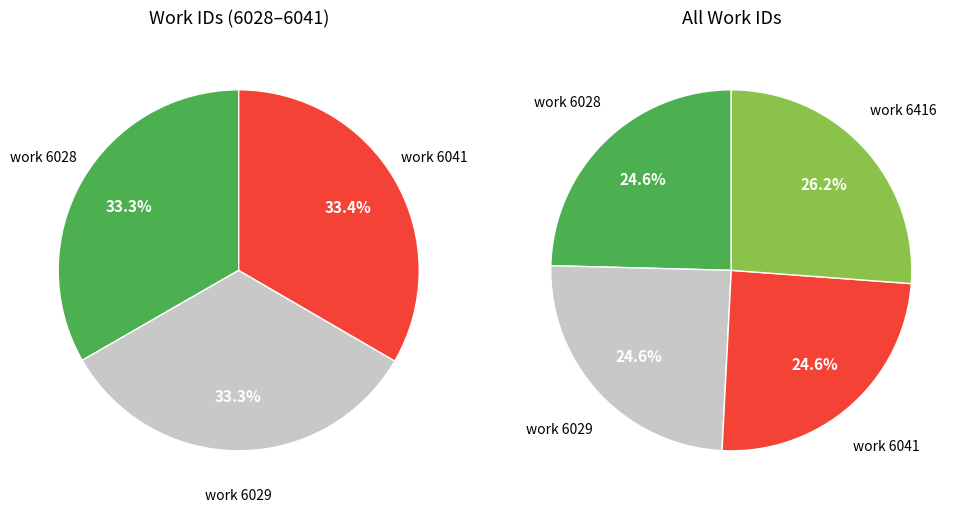

What portion of the pie excludes work 6028?

75.4%